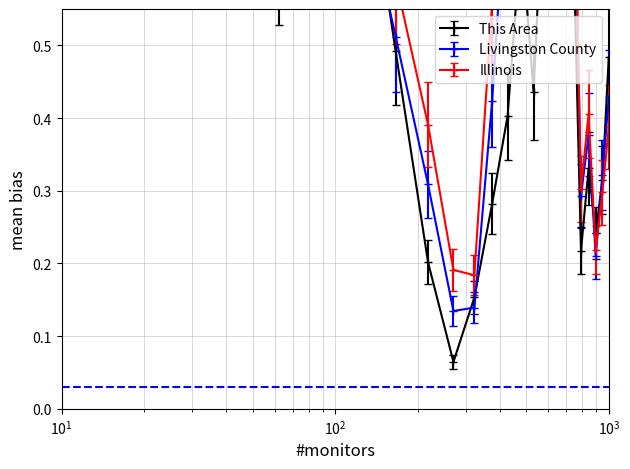

What is the average value of the This Area series?

0.5